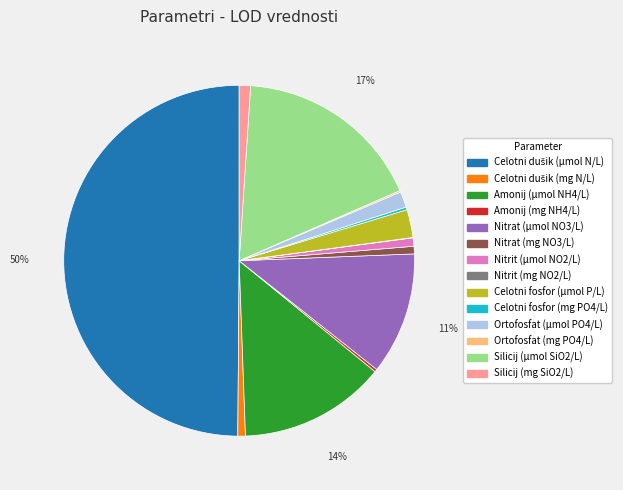

To the nearest percent, what is the difference between the largest and smallest slice percentages?

50%